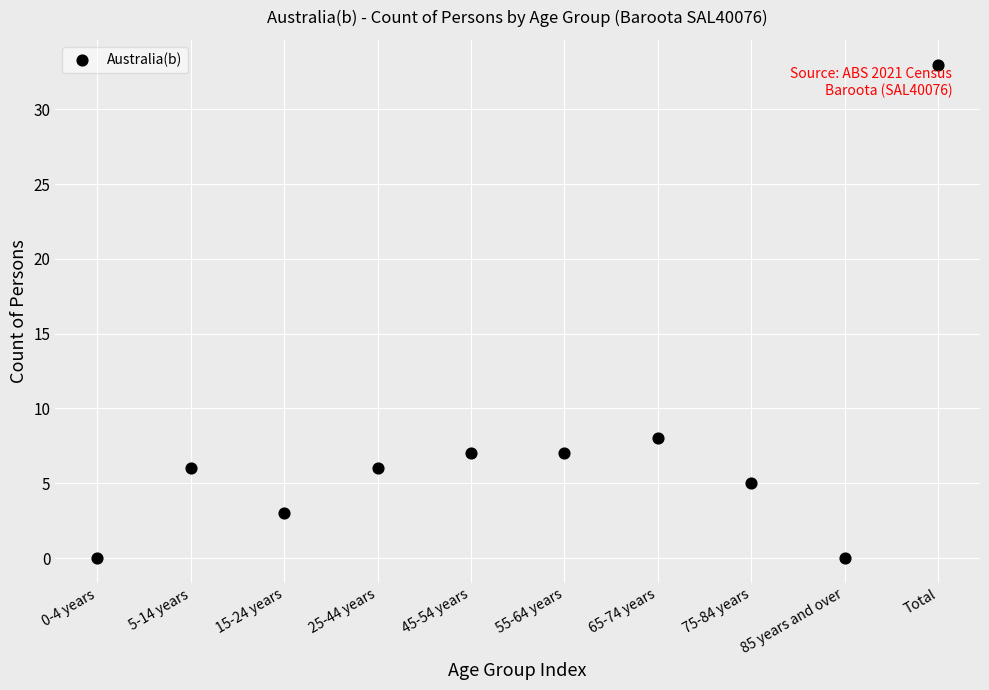

What Y value in the scatter plot is closest to 16?

8